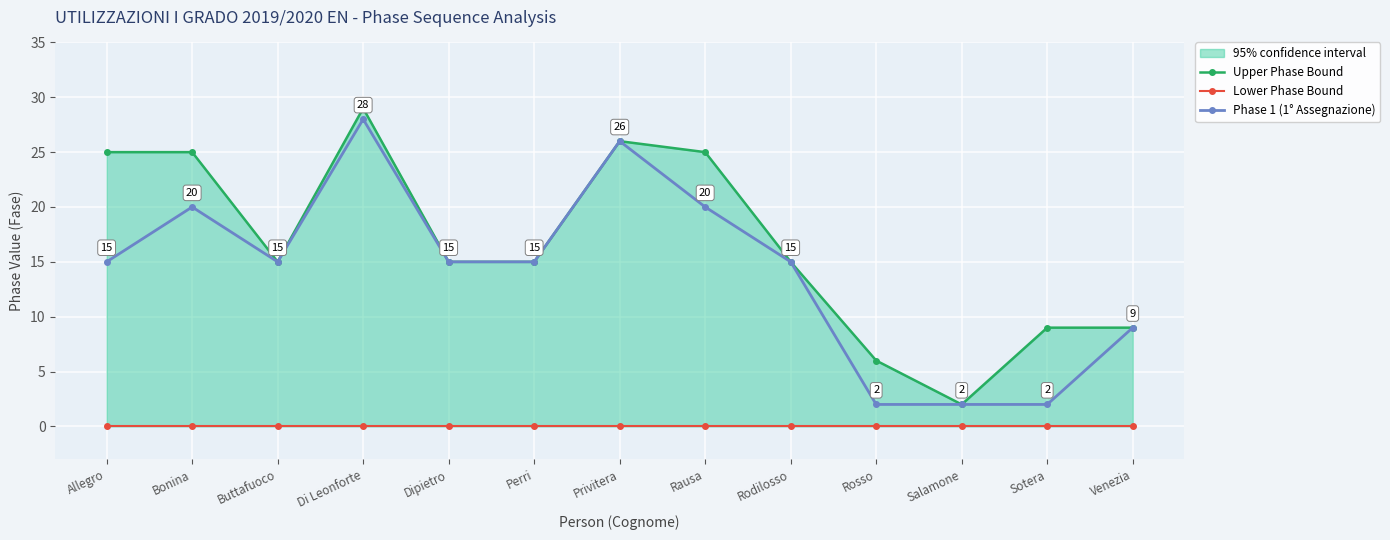

Rank the categories by Phase 1 (1° Assegnazione) value from highest to lowest.

Di Leonforte, Privitera, Bonina, Rausa, Allegro, Buttafuoco, Dipietro, Perri, Rodilosso, Venezia, Rosso, Salamone, Sotera